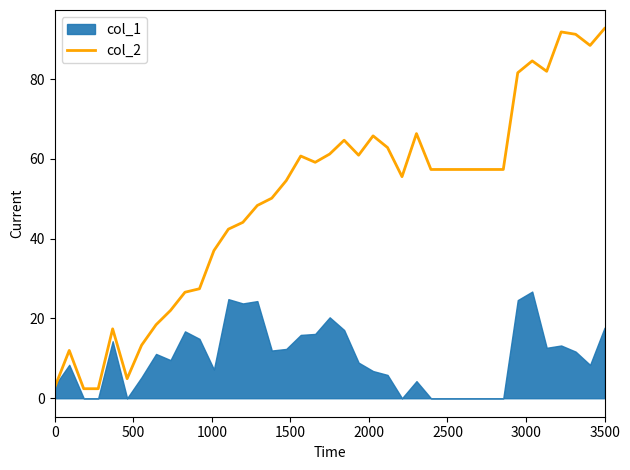

What is the value of the 11th point from the left?

27.4